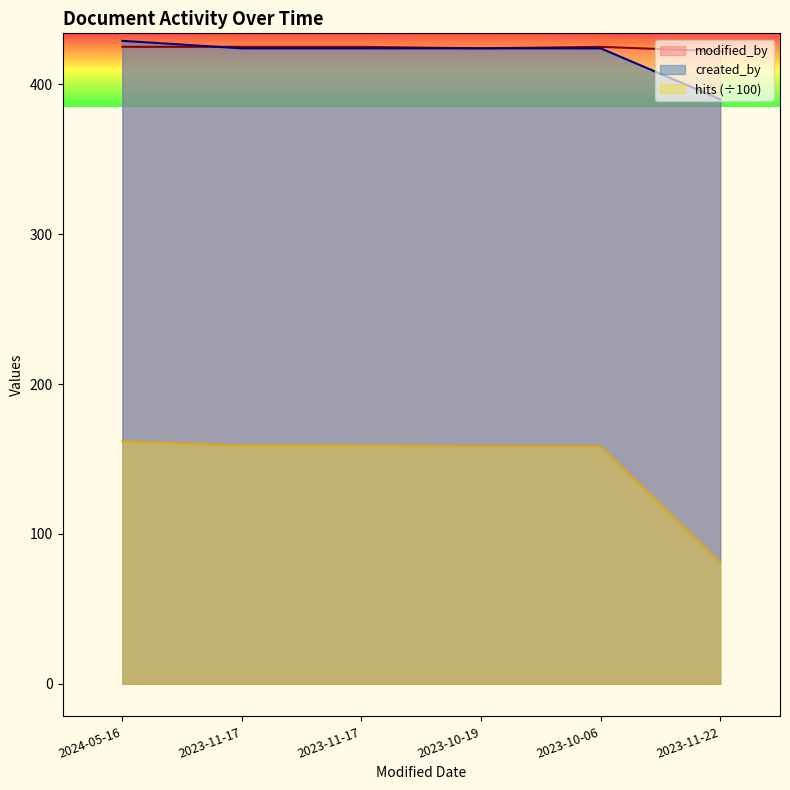

Which series has the largest total across all categories?

modified_by